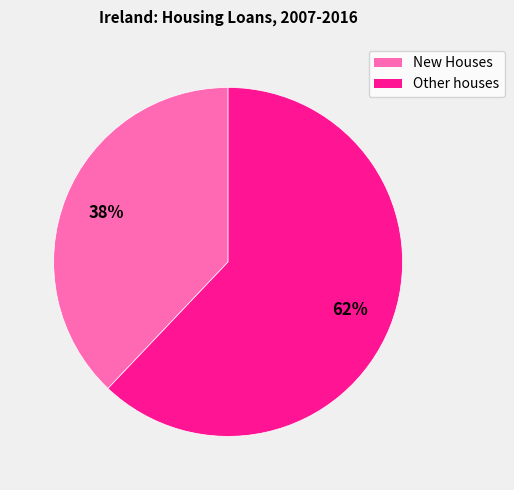

Is there any slice that represents more than half of the pie?

Yes